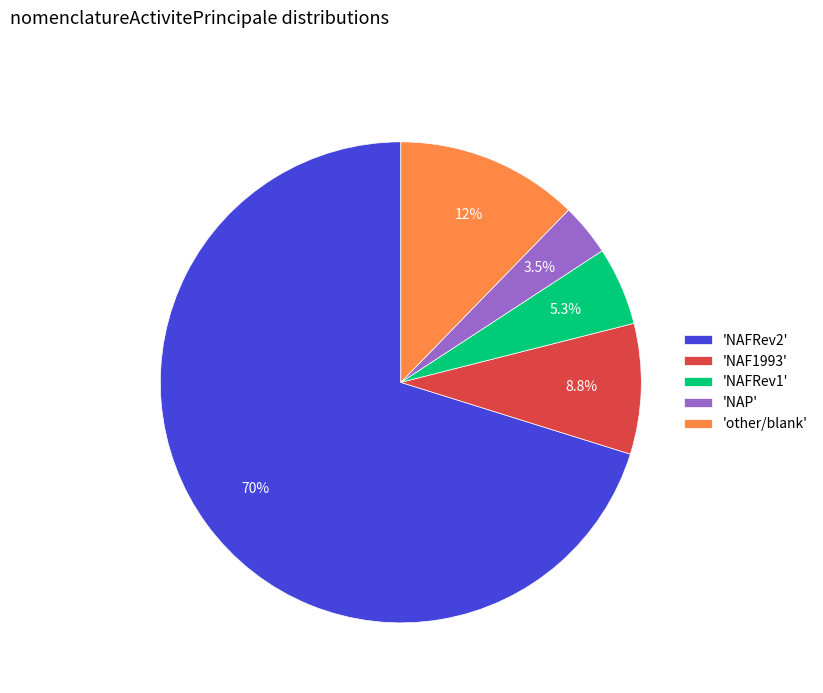

Do 'NAP' and 'NAFRev2' together represent more than half of the pie?

Yes